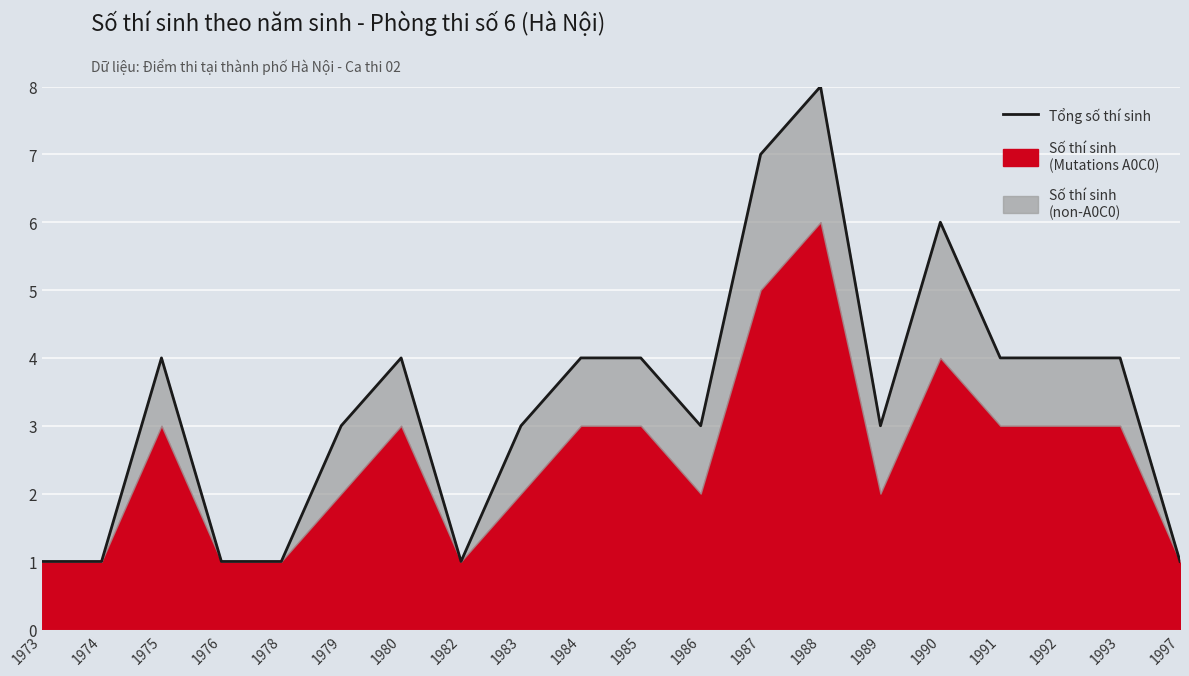

What is the difference between the values at 1982 and 1983?

2